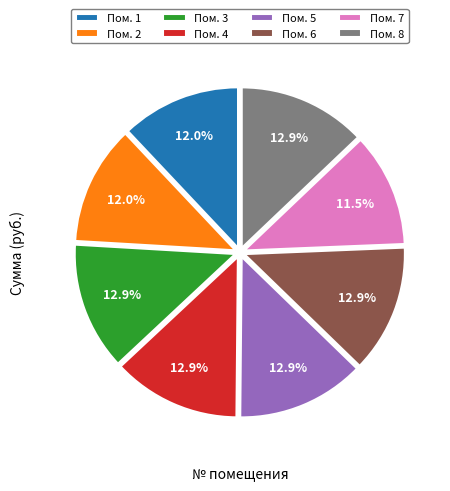

How many slices are in this pie chart?

8